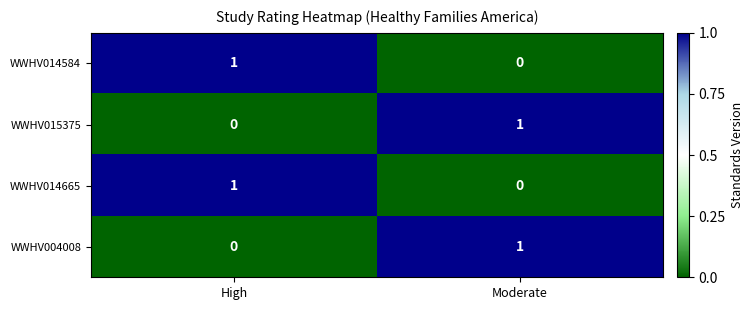

Reading right to left, extract all data points from this chart.

WWHV014584: Moderate=0	High=1
WWHV015375: Moderate=1	High=0
WWHV014665: Moderate=0	High=1
WWHV004008: Moderate=1	High=0